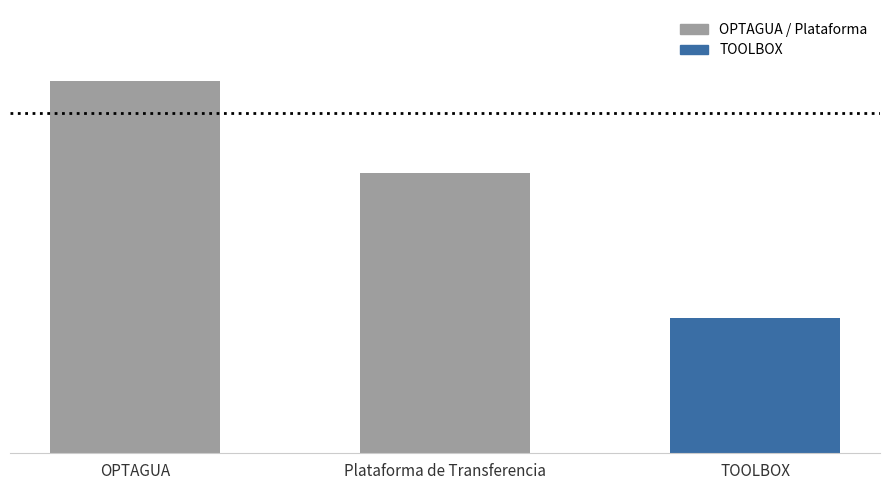

The value at OPTAGUA is 7187653. True or false?

True